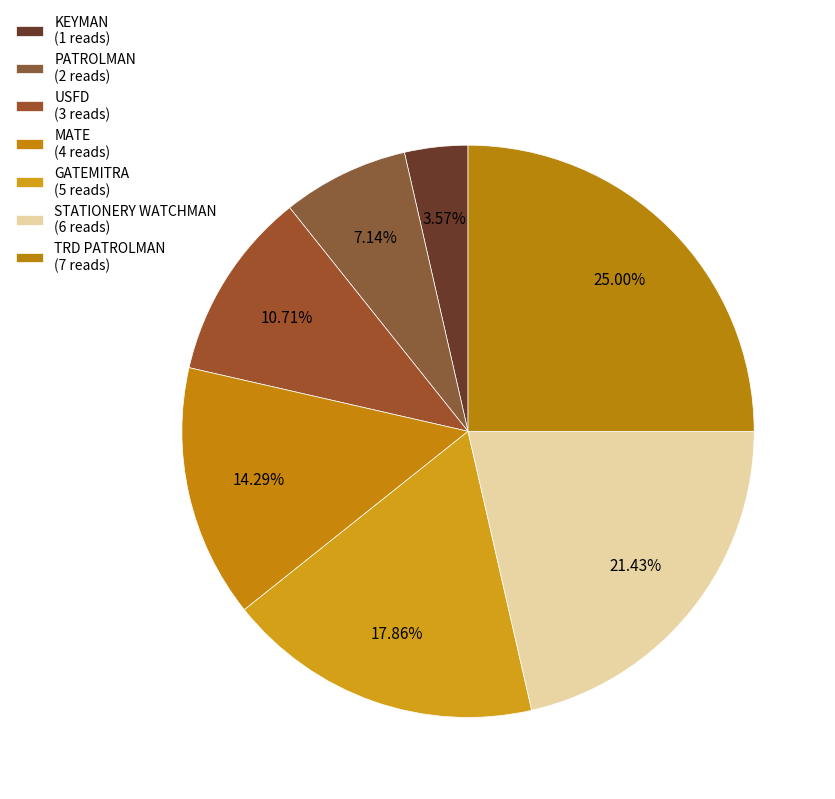

Does USFD represent more than half of the total?

No